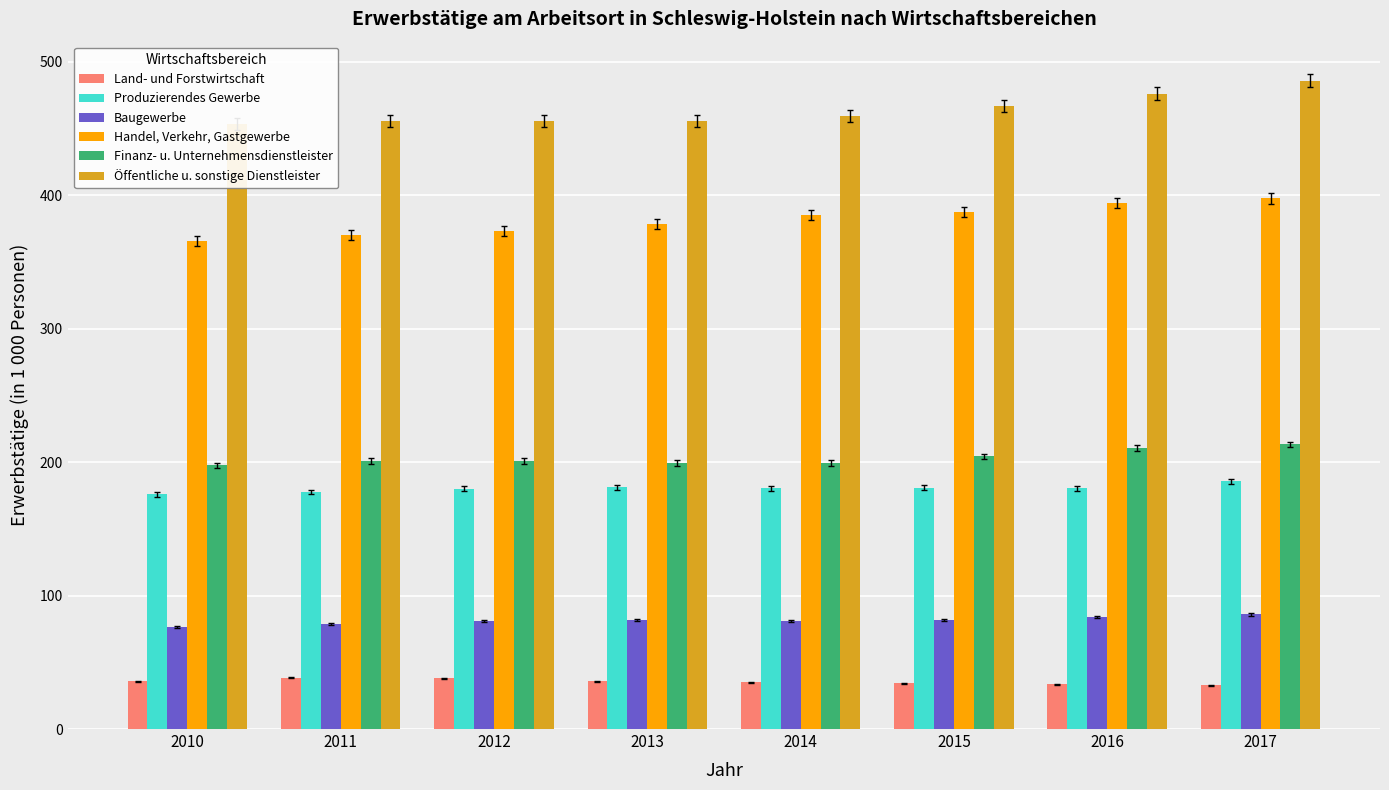

At how many categories does at least one series exceed 277?

8